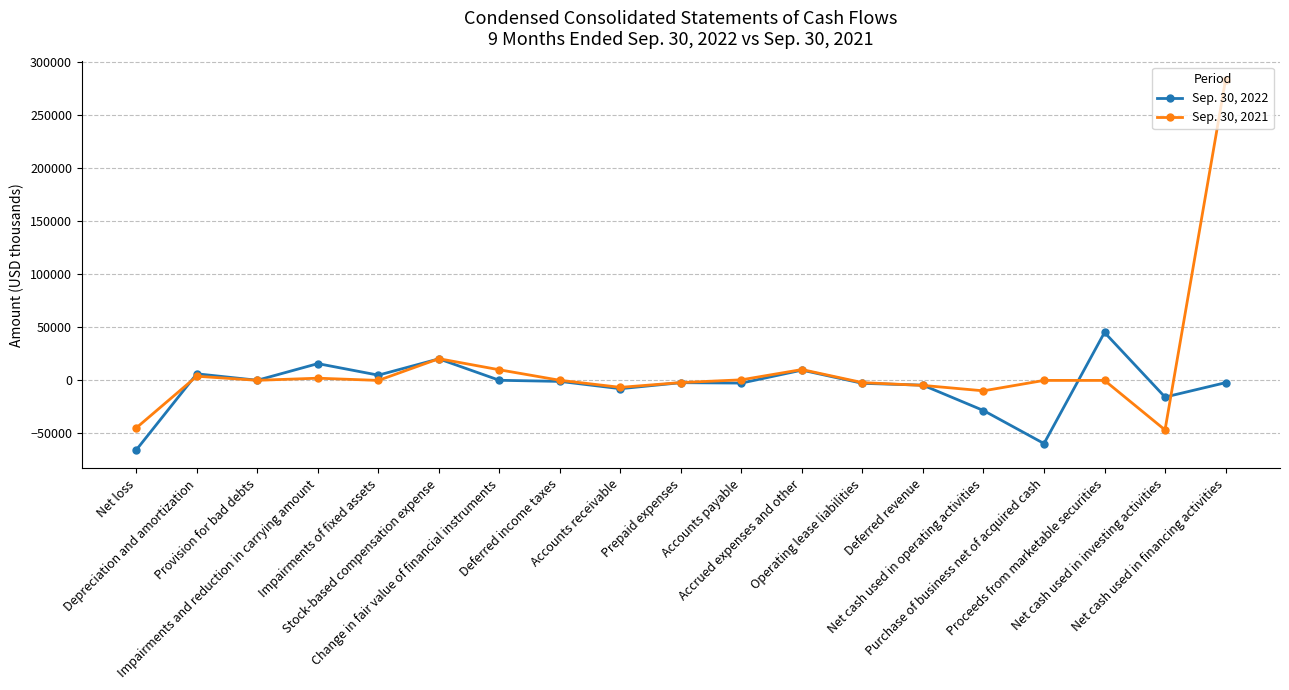

List the series in order of their overall mean, lowest first.

Sep. 30, 2022, Sep. 30, 2021